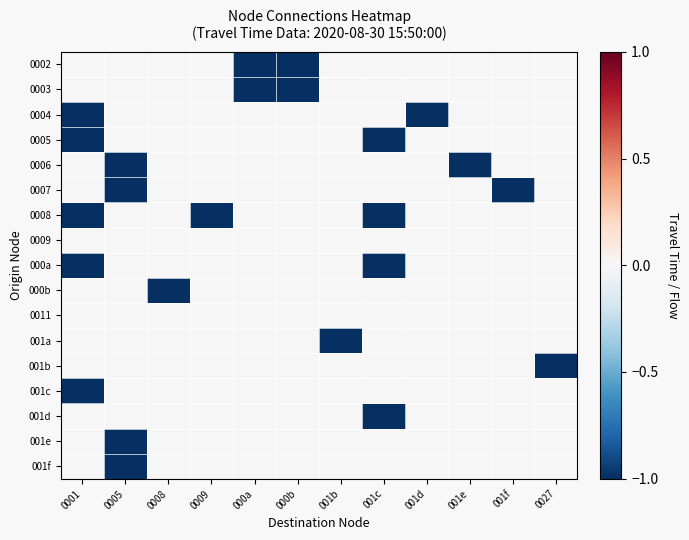

Reading left to right, what are all the values shown in this chart?

0002: 0001=0	0005=0	0008=0	0009=0	000a=-1	000b=-1	001b=0	001c=0	001d=0	001e=0	001f=0	0027=0
0003: 0001=0	0005=0	0008=0	0009=0	000a=-1	000b=-1	001b=0	001c=0	001d=0	001e=0	001f=0	0027=0
0004: 0001=-1	0005=0	0008=0	0009=0	000a=0	000b=0	001b=0	001c=0	001d=-1	001e=0	001f=0	0027=0
0005: 0001=-1	0005=0	0008=0	0009=0	000a=0	000b=0	001b=0	001c=-1	001d=0	001e=0	001f=0	0027=0
0006: 0001=0	0005=-1	0008=0	0009=0	000a=0	000b=0	001b=0	001c=0	001d=0	001e=-1	001f=0	0027=0
0007: 0001=0	0005=-1	0008=0	0009=0	000a=0	000b=0	001b=0	001c=0	001d=0	001e=0	001f=-1	0027=0
0008: 0001=-1	0005=0	0008=0	0009=-1	000a=0	000b=0	001b=0	001c=-1	001d=0	001e=0	001f=0	0027=0
0009: 0001=0	0005=0	0008=0	0009=0	000a=0	000b=0	001b=0	001c=0	001d=0	001e=0	001f=0	0027=0
000a: 0001=-1	0005=0	0008=0	0009=0	000a=0	000b=0	001b=0	001c=-1	001d=0	001e=0	001f=0	0027=0
000b: 0001=0	0005=0	0008=-1	0009=0	000a=0	000b=0	001b=0	001c=0	001d=0	001e=0	001f=0	0027=0
0011: 0001=0	0005=0	0008=0	0009=0	000a=0	000b=0	001b=0	001c=0	001d=0	001e=0	001f=0	0027=0
001a: 0001=0	0005=0	0008=0	0009=0	000a=0	000b=0	001b=-1	001c=0	001d=0	001e=0	001f=0	0027=0
001b: 0001=0	0005=0	0008=0	0009=0	000a=0	000b=0	001b=0	001c=0	001d=0	001e=0	001f=0	0027=-1
001c: 0001=-1	0005=0	0008=0	0009=0	000a=0	000b=0	001b=0	001c=0	001d=0	001e=0	001f=0	0027=0
001d: 0001=0	0005=0	0008=0	0009=0	000a=0	000b=0	001b=0	001c=-1	001d=0	001e=0	001f=0	0027=0
001e: 0001=0	0005=-1	0008=0	0009=0	000a=0	000b=0	001b=0	001c=0	001d=0	001e=0	001f=0	0027=0
001f: 0001=0	0005=-1	0008=0	0009=0	000a=0	000b=0	001b=0	001c=0	001d=0	001e=0	001f=0	0027=0